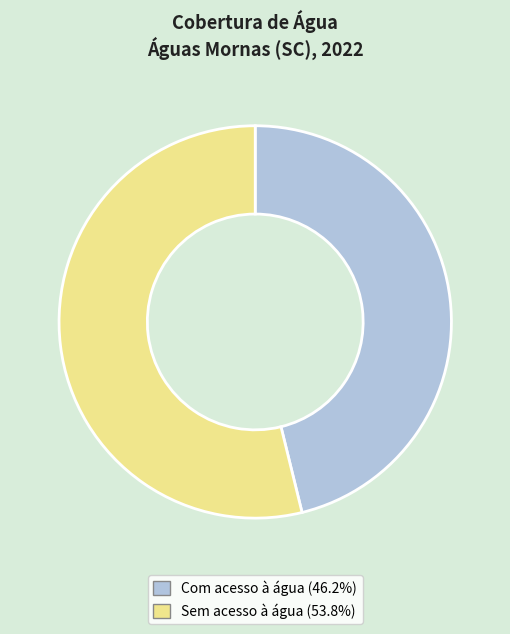

Is there any slice that represents more than half of the pie?

Yes